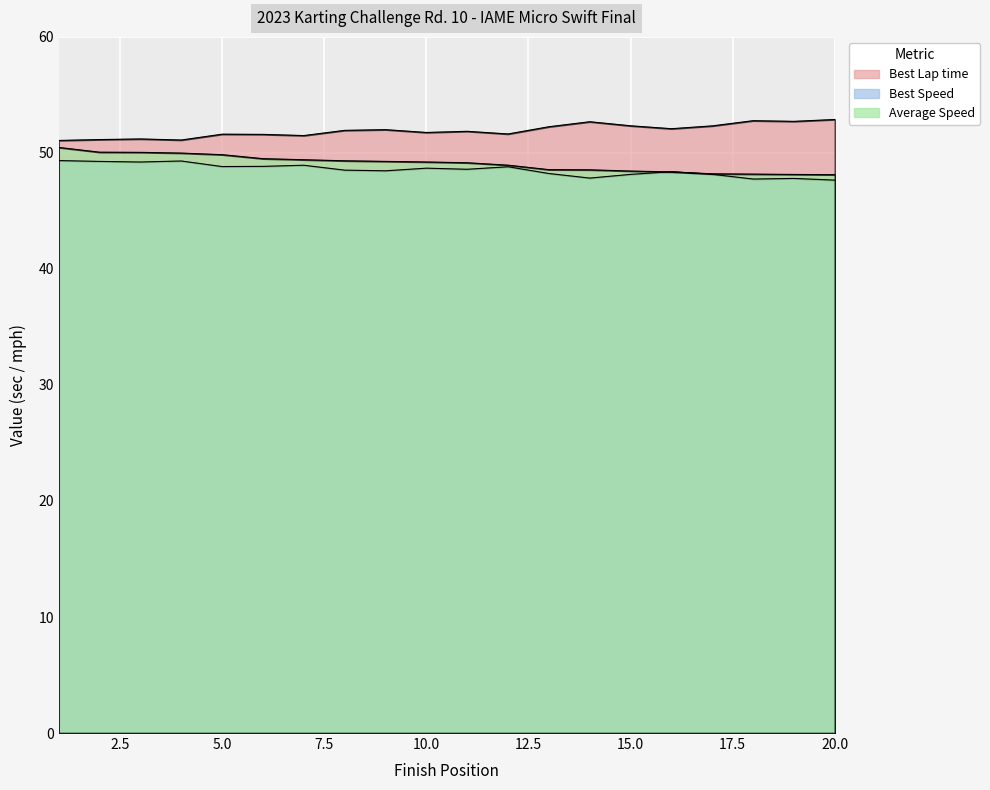

Is it true that Best Lap time equals 89.2 at Wynn Godschalk?

False